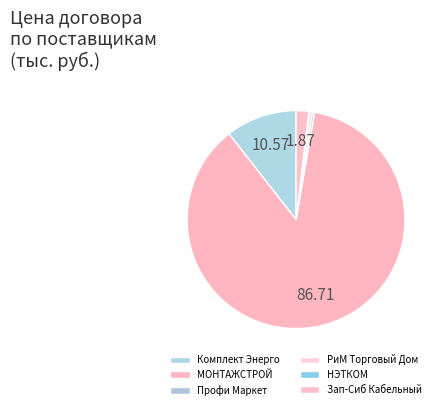

To the nearest percent, what is the difference between the largest and smallest slice percentages?

87%